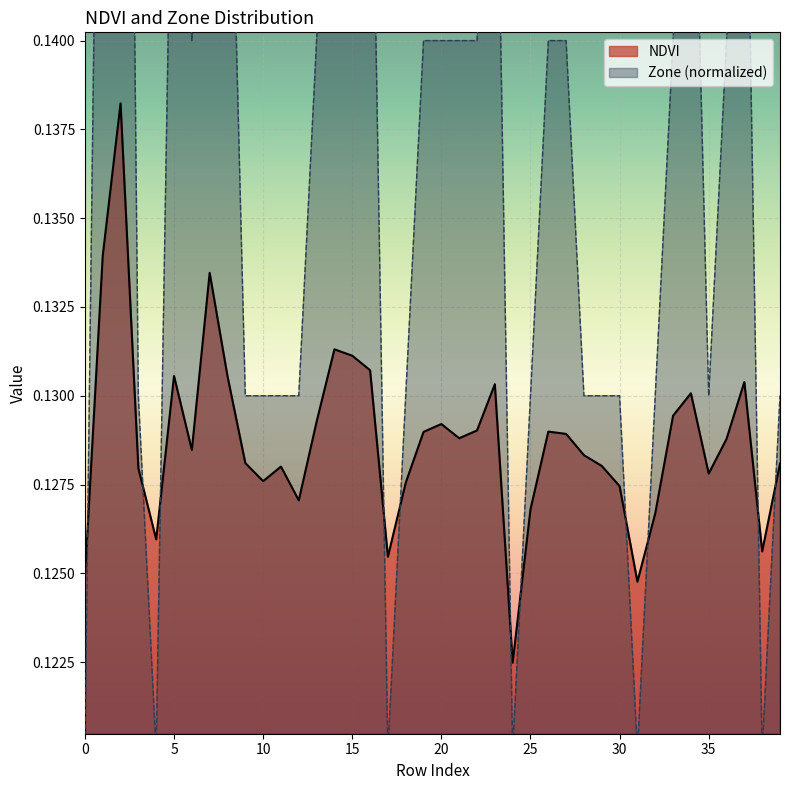

The value of Zone at 0 is 0.1. True or false?

False